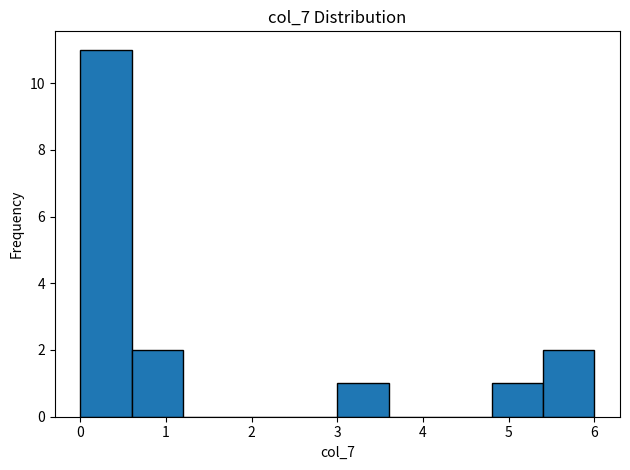

Reading left to right, transcribe this chart: for each bar, give the range it covers on the x-axis and its height. The values are not printed on the chart, so give them approximately, as read against the axis.

0.0 to 0.6: 11
0.6 to 1.2: 2
1.2 to 1.8: 0
1.8 to 2.4: 0
2.4 to 3.0: 0
3.0 to 3.6: 1
3.6 to 4.2: 0
4.2 to 4.8: 0
4.8 to 5.4: 1
5.4 to 6.0: 2